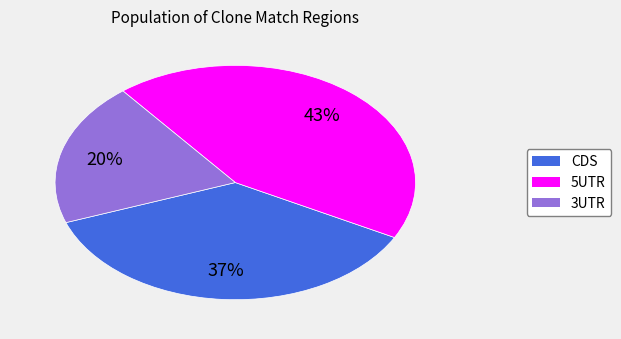

Does any single category account for the majority?

No